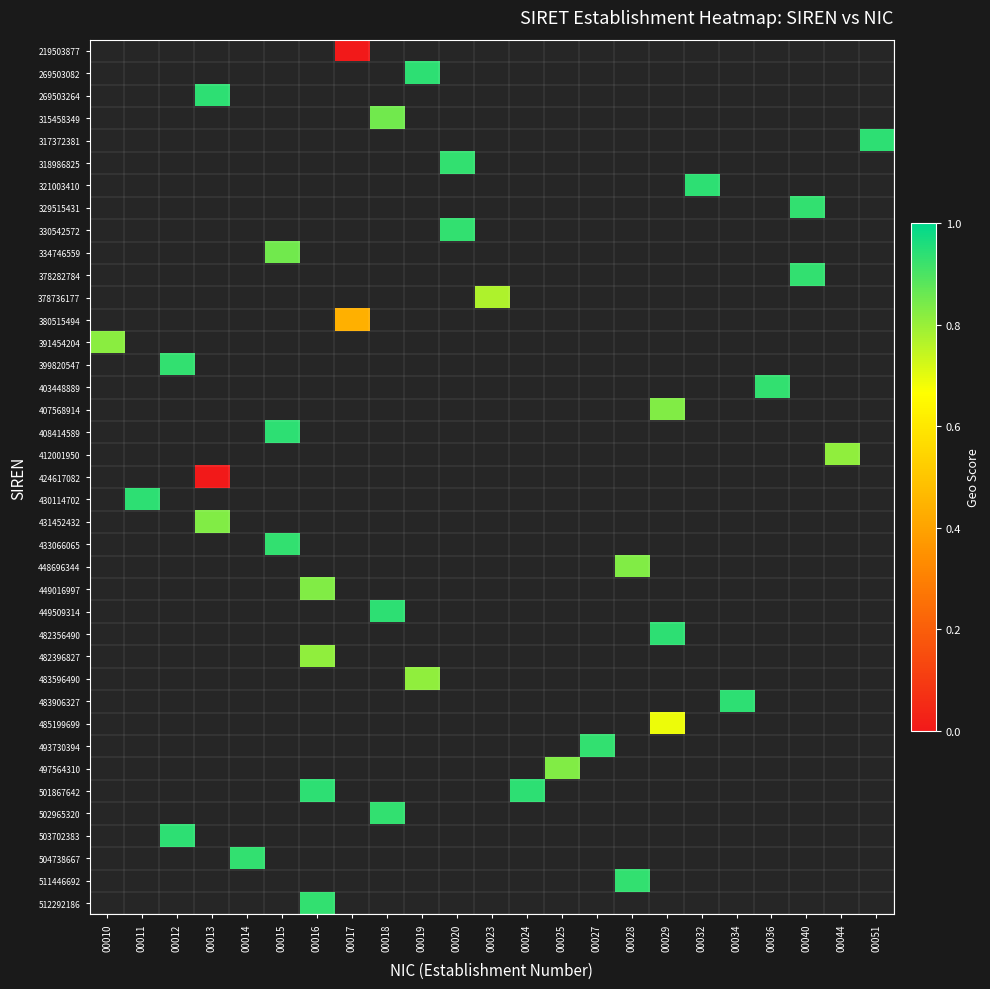

Which category has the lowest value across all series?

00017